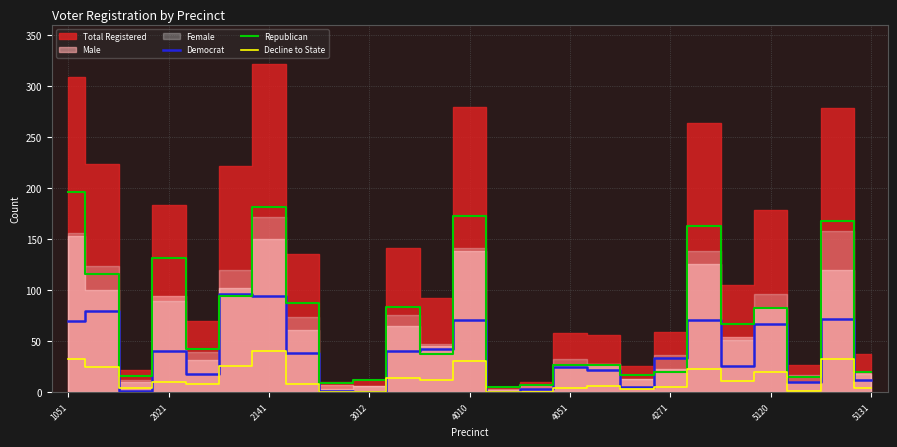

The Decline to State series shows 65 at 4271. True or false?

False